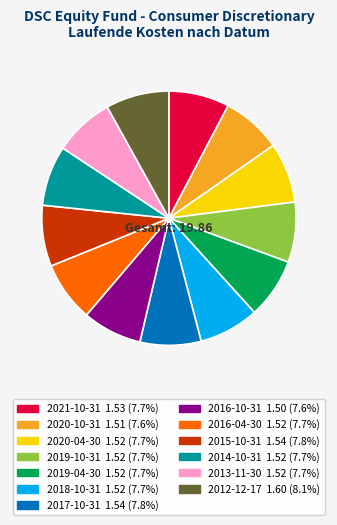

Does 2021-10-31 account for over 50% of the chart?

No